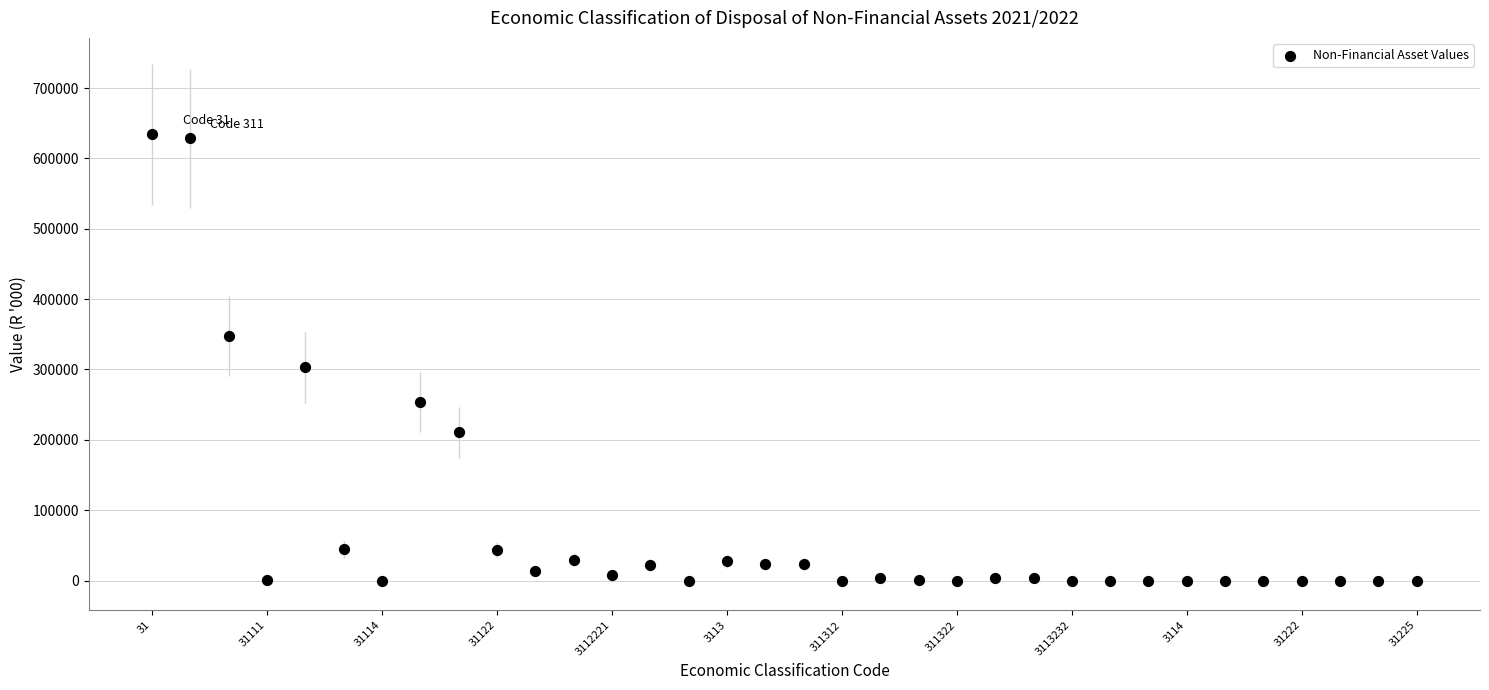

What Y value in the scatter plot is closest to 317130?

302900